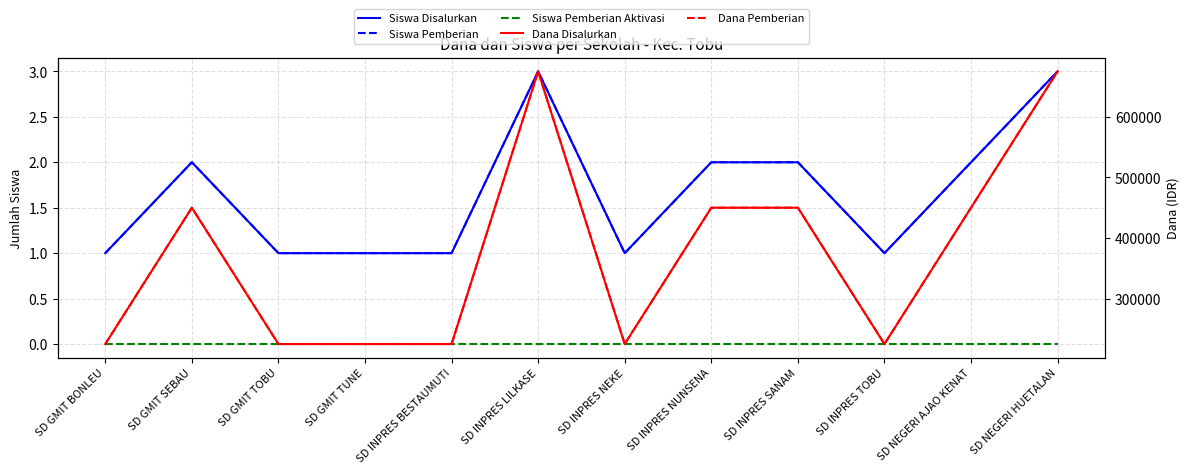

Rank the series by their maximum value, from highest to lowest.

Dana Disalurkan, Dana Pemberian, Siswa Disalurkan, Siswa Pemberian, Siswa Pemberian Aktivasi